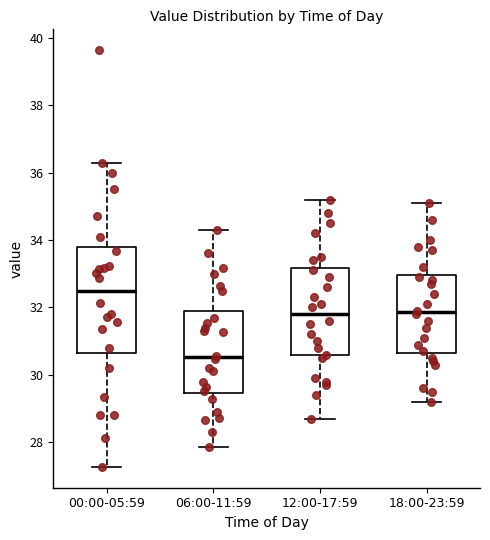

Which box's median line is the highest?

00:00-05:59